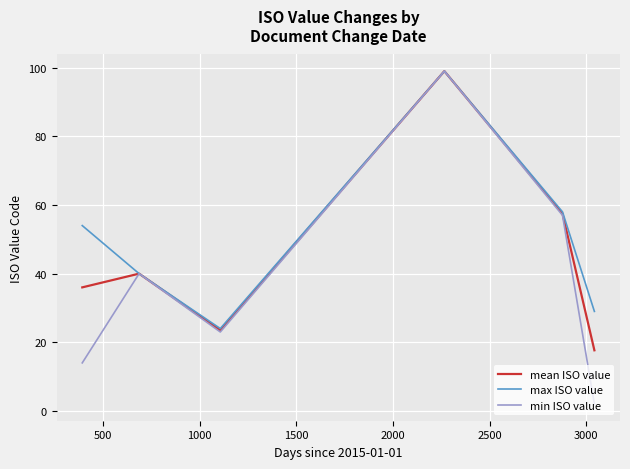

List the series in order of their overall mean, lowest first.

min ISO value, mean ISO value, max ISO value